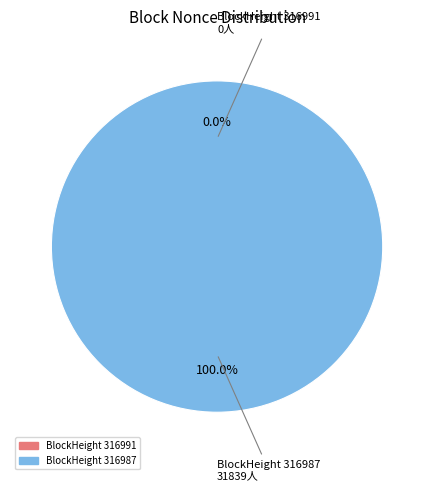

What is the largest slice in the pie chart?

BlockHeight 316987